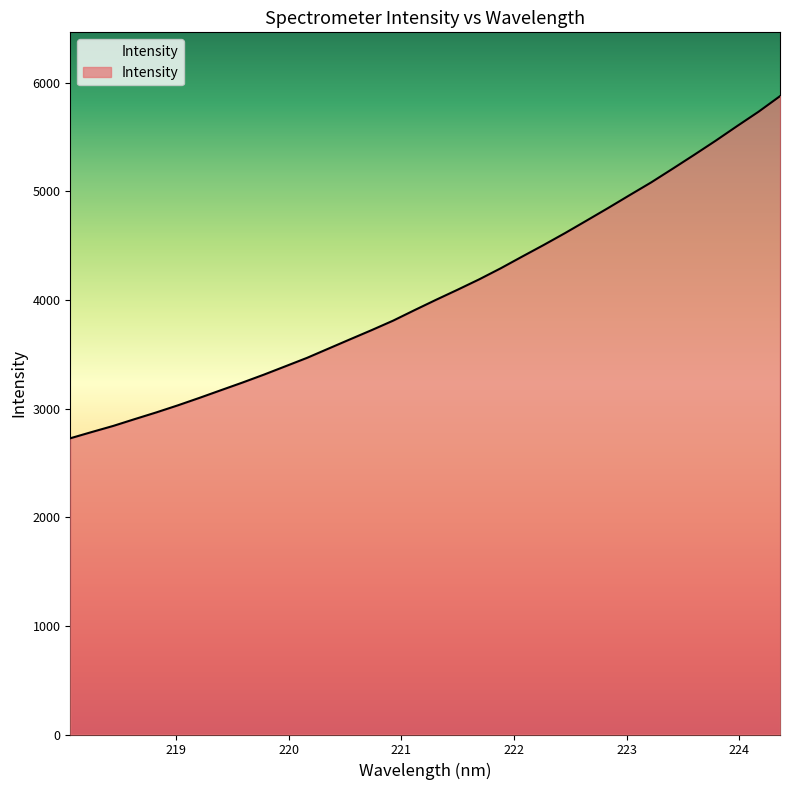

What is the greatest value displayed?

5876.9